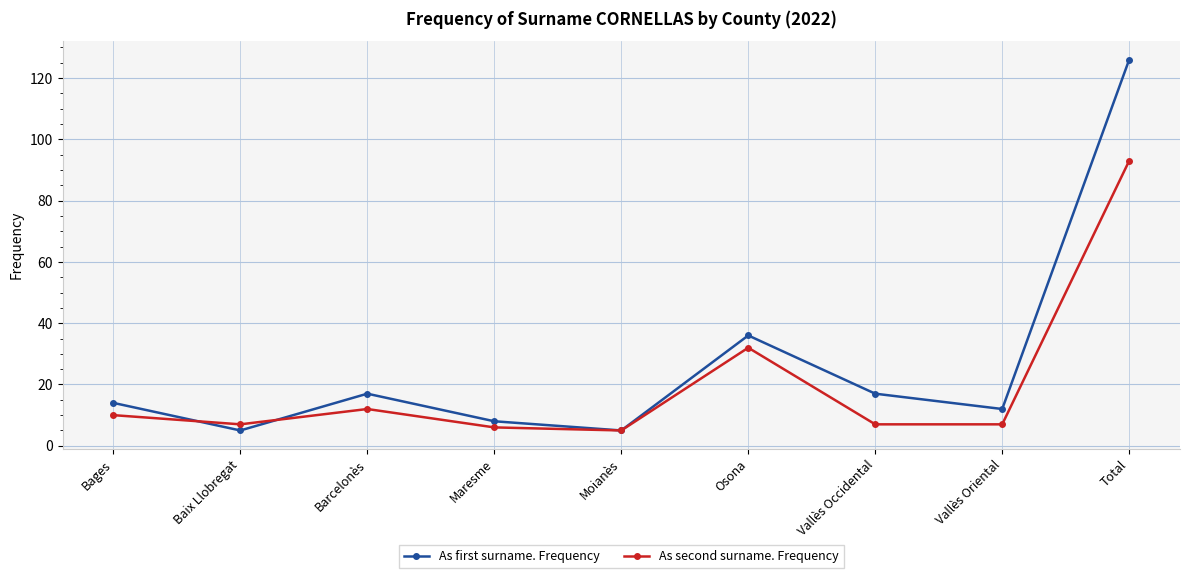

What is the sum of all As first surname. Frequency values?

240